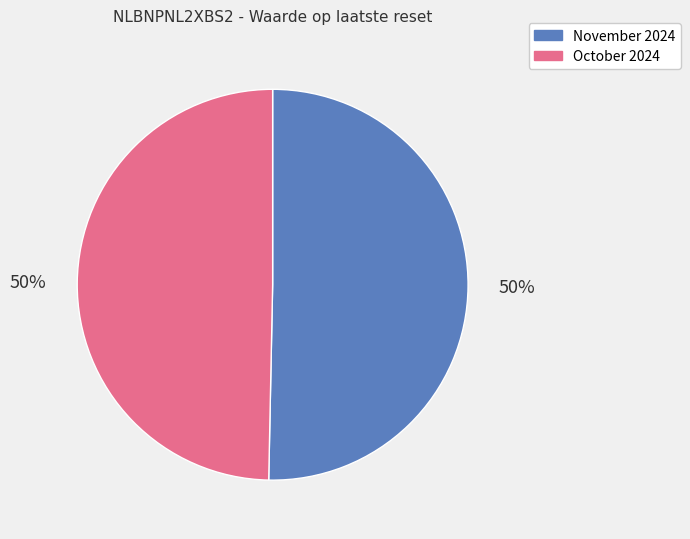

To the nearest percent, what is the average slice percentage?

50%